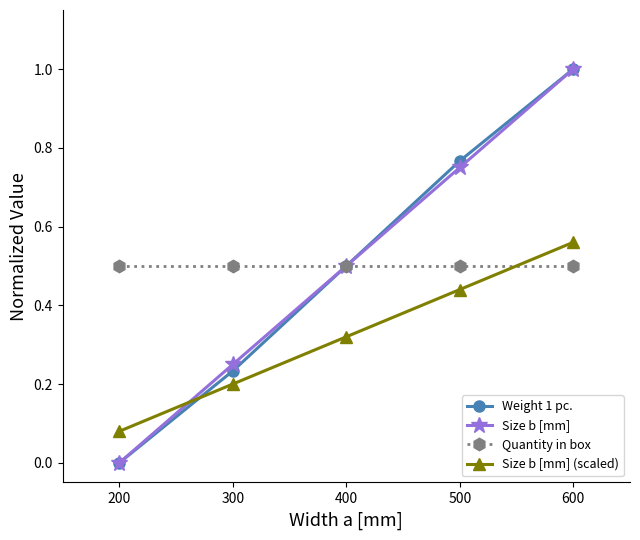

List the labels in order of Weight 1 pc. value, largest first.

600, 500, 400, 300, 200